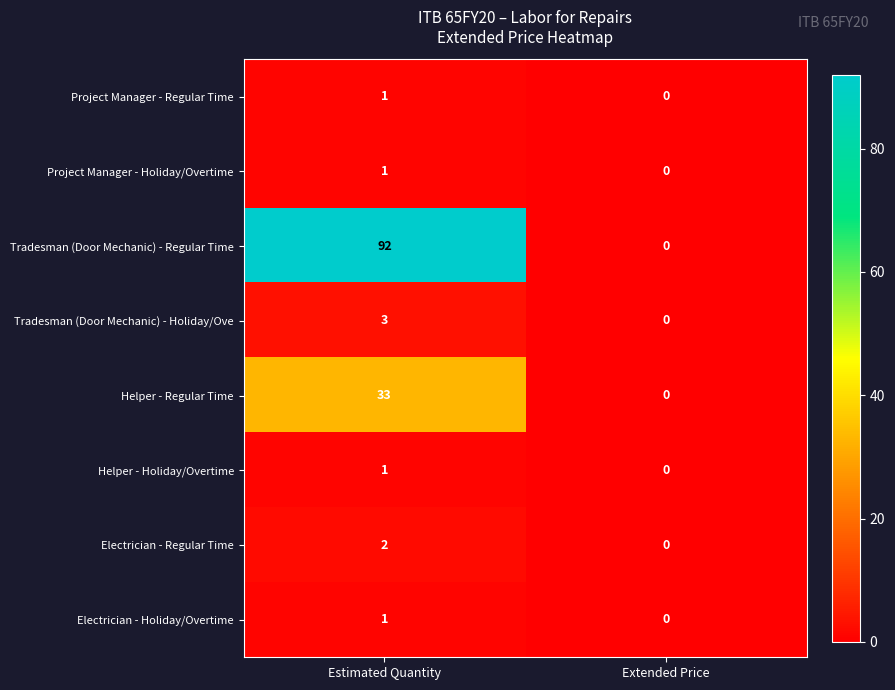

What is the sum of the Tradesman (Door Mechanic) - Holiday/Ove values at Extended Price and Estimated Quantity?

3